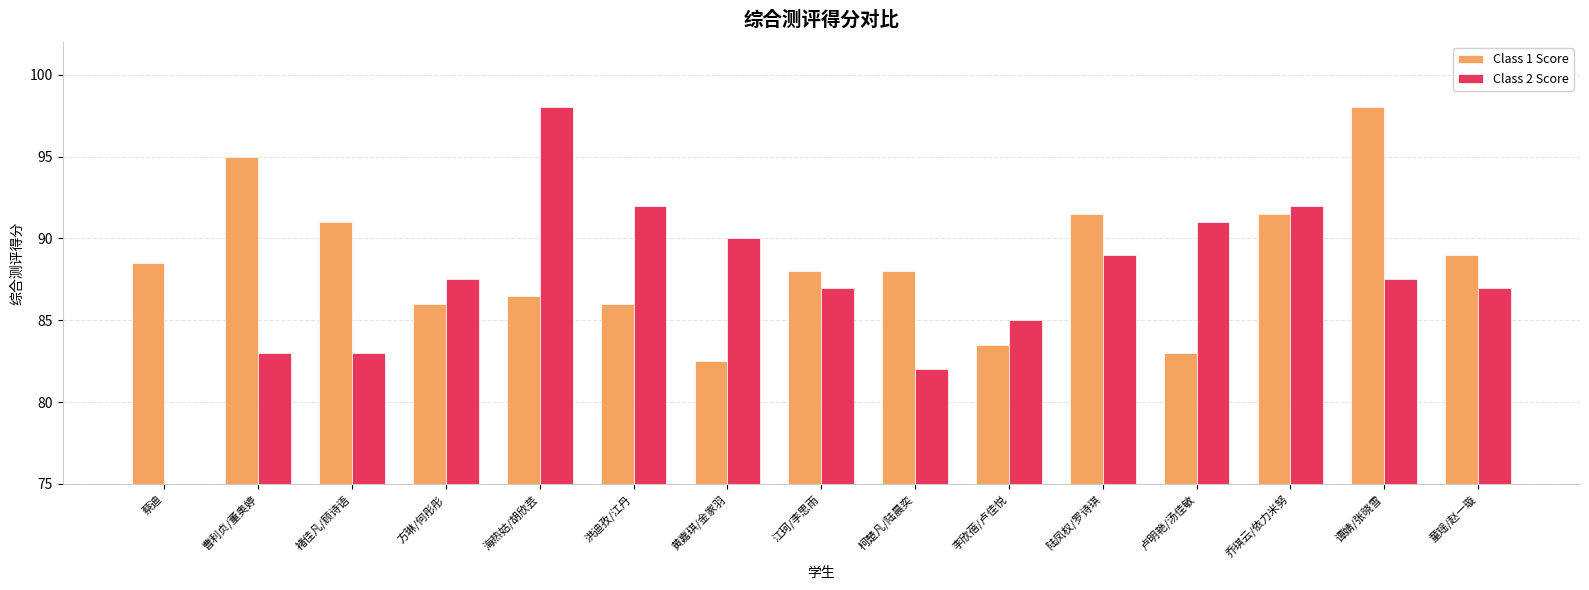

Which series has the largest total across all categories?

Class 1 Score